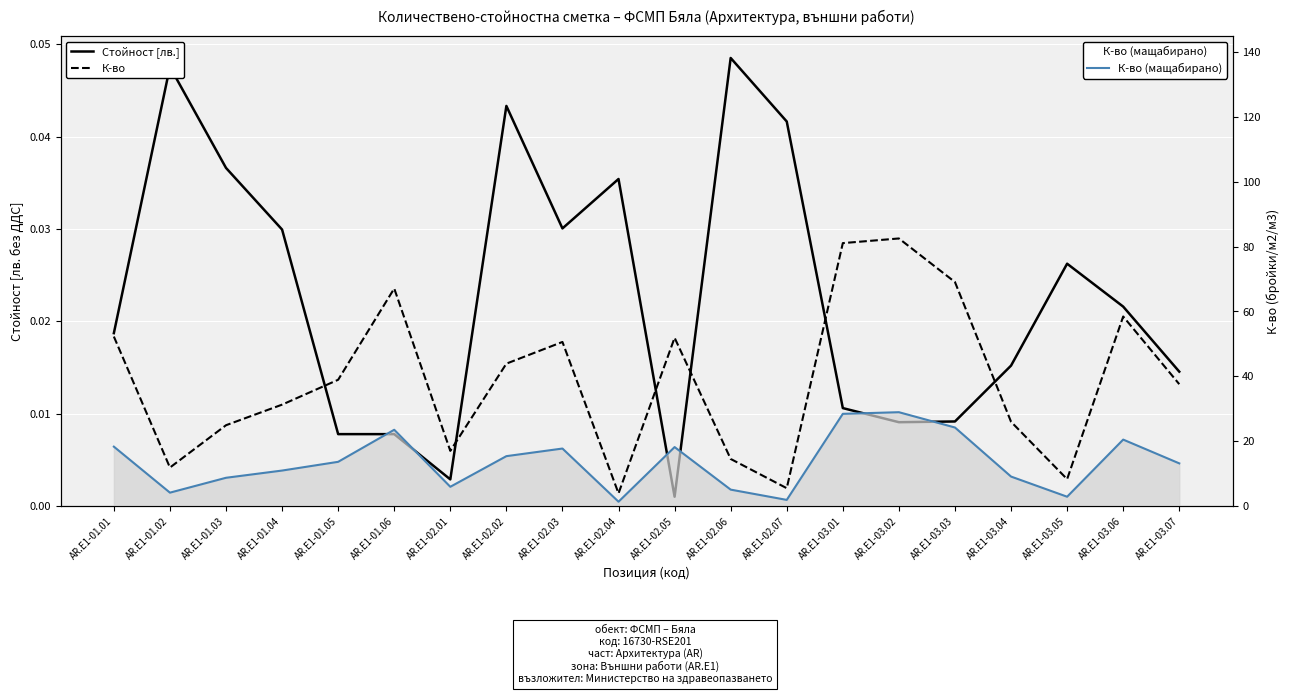

Which label corresponds to the largest value in the chart?

AR.E1-03.02